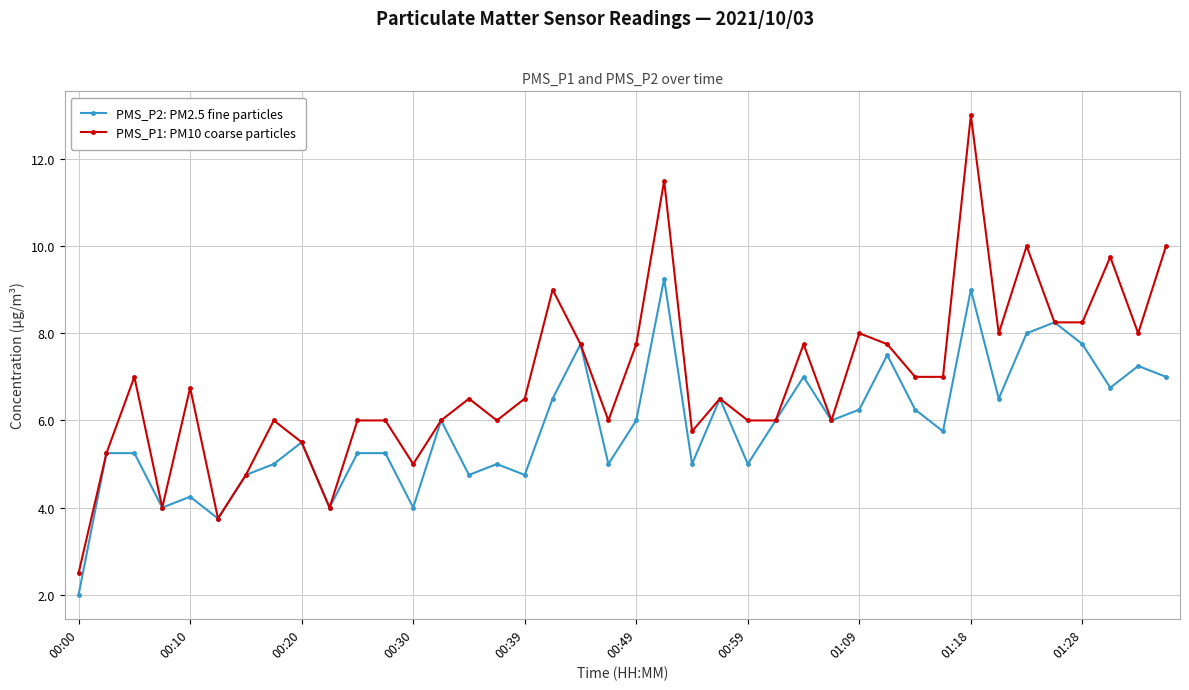

What is the greatest value displayed?

13.0